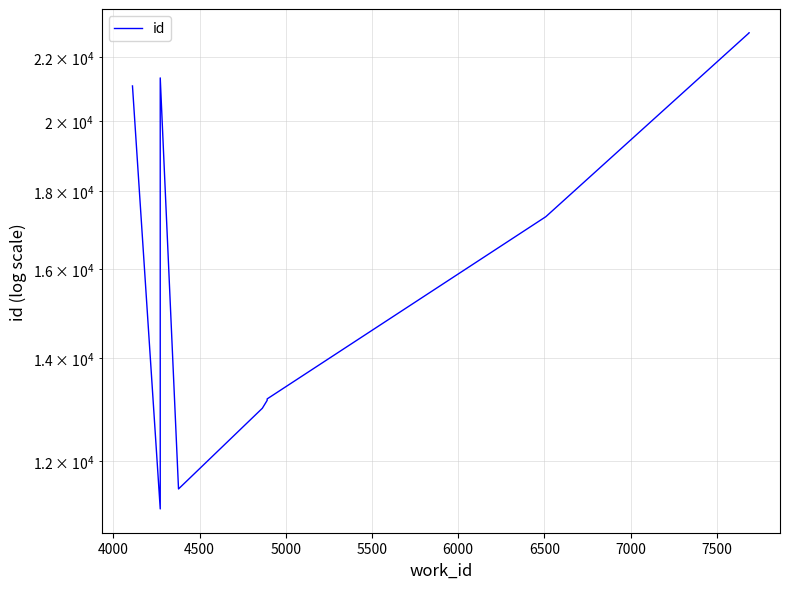

What is the sum of all values?

167339